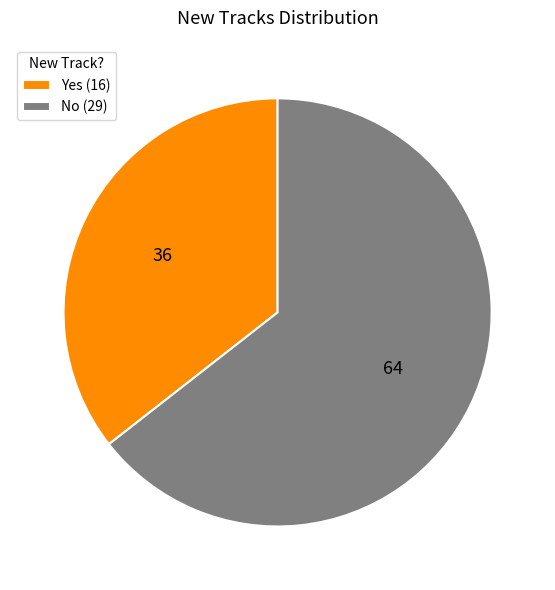

How many segments does this pie chart have?

2